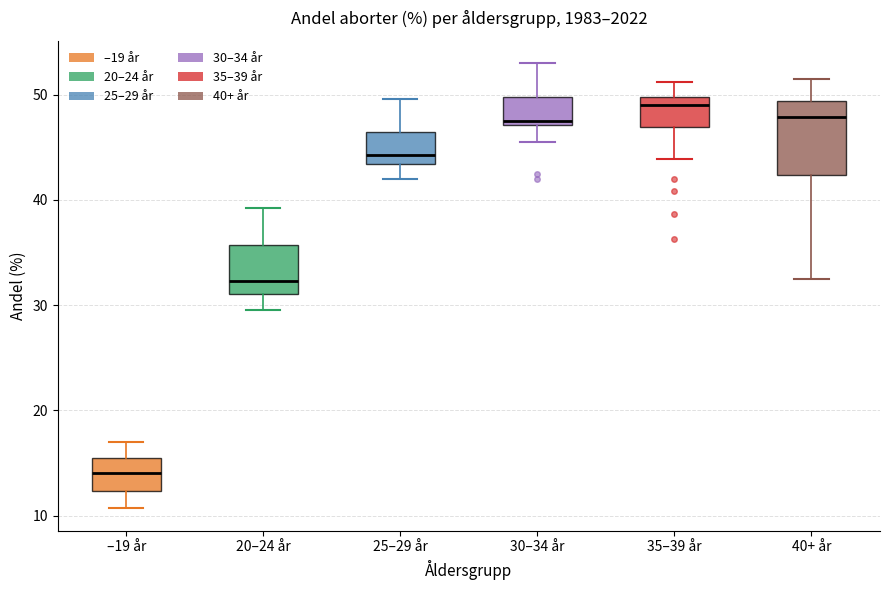

Reading left to right, read every box against the y-axis: the position of its median line, the range the box covers, and the ends of its whiskers. The values are not printed on the chart, so give them approximately, as read against the axis.

–19 år: median 14, box 12 to 16, whiskers 11 to 17
20–24 år: median 32, box 31 to 36, whiskers 30 to 39
25–29 år: median 44, box 43 to 46, whiskers 42 to 50
30–34 år: median 48, box 47 to 50, whiskers 46 to 53
35–39 år: median 49, box 47 to 50, whiskers 44 to 51
40+ år: median 48, box 42 to 49, whiskers 33 to 52